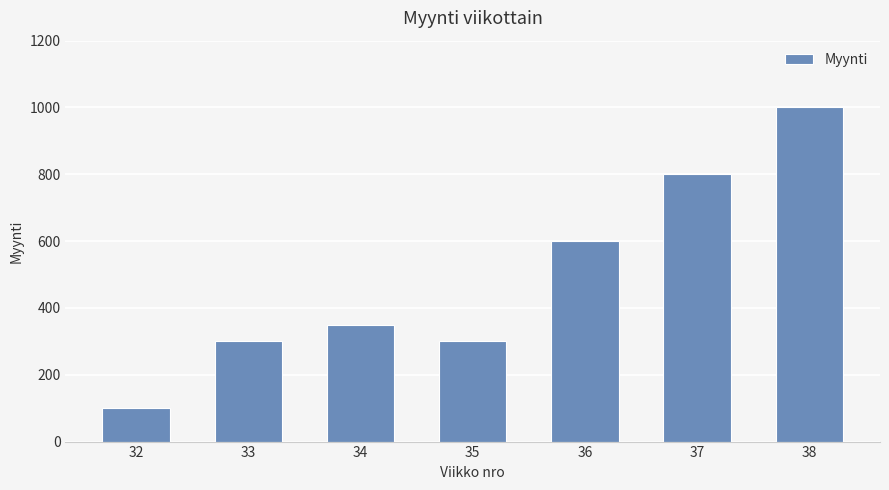

How many values are below 350?

3